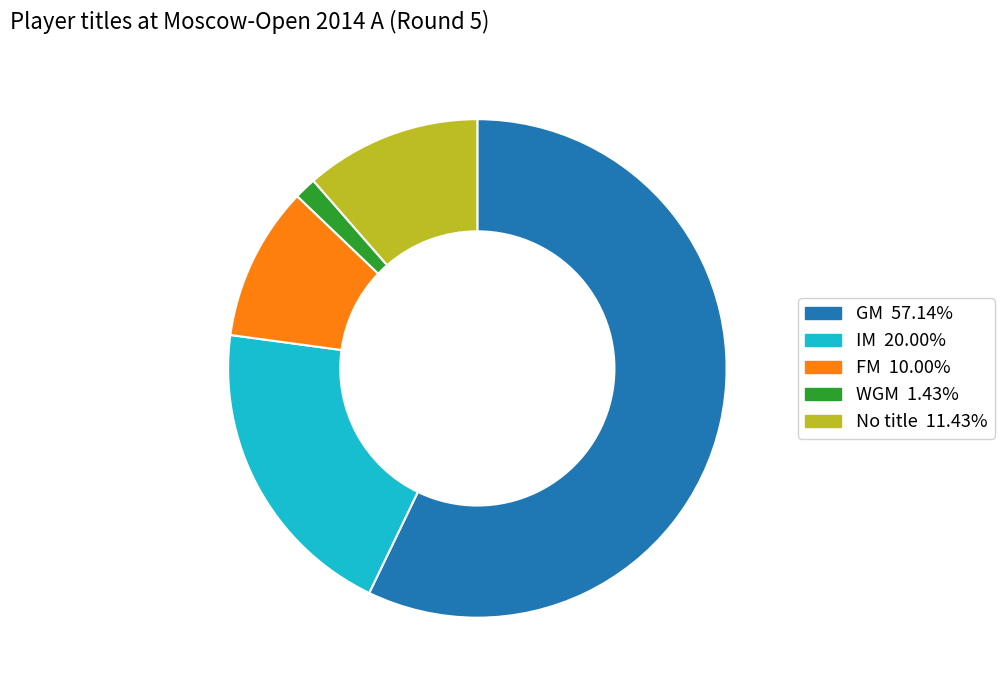

Is there a majority slice in this chart?

Yes